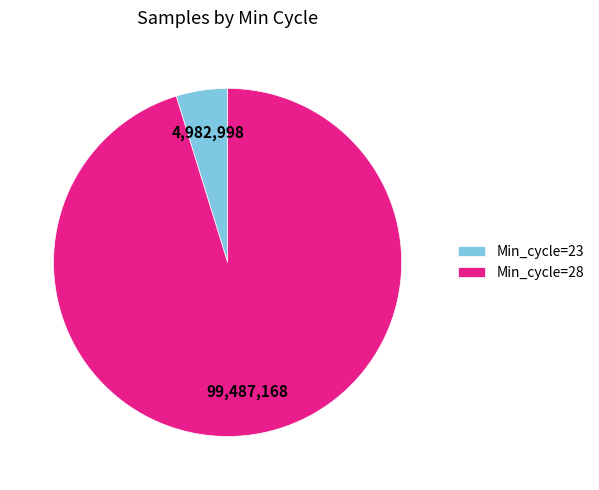

Which has a higher value, Min_cycle=28 or Min_cycle=23?

Min_cycle=28